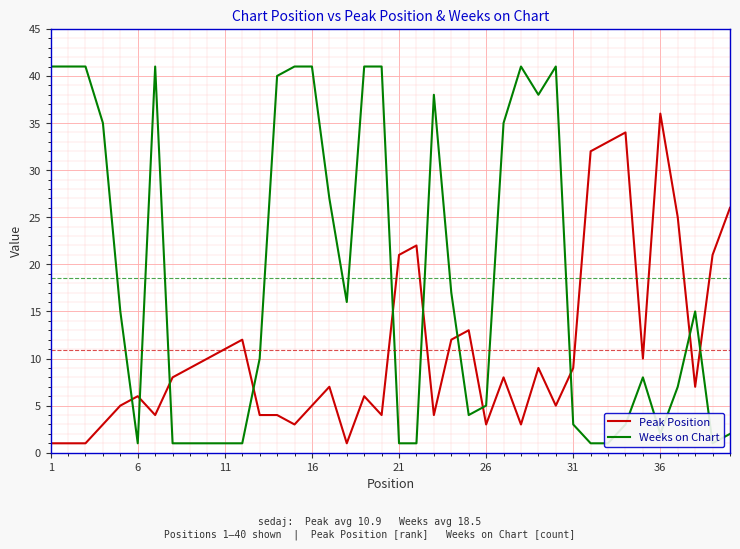

Which series has the largest total across all categories?

Weeks on Chart